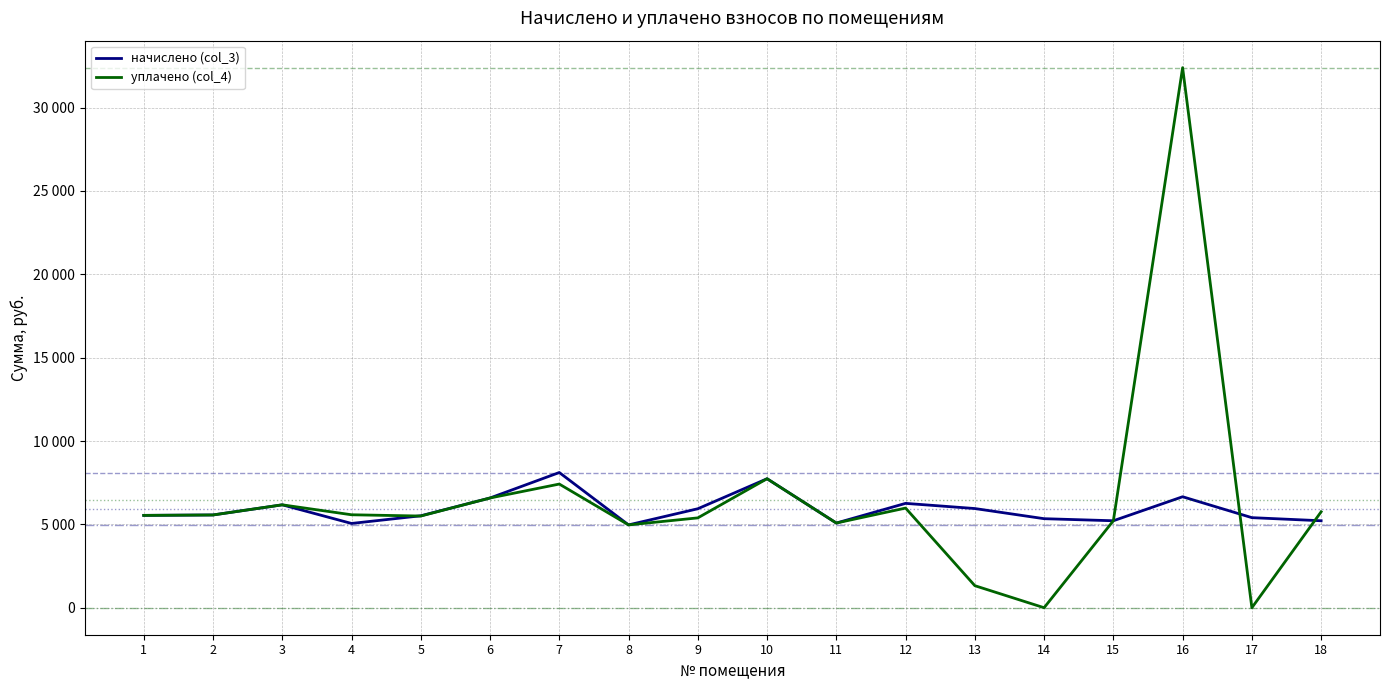

True or false: уплачено (col_4) has a value of 6582.6 at 6.

True